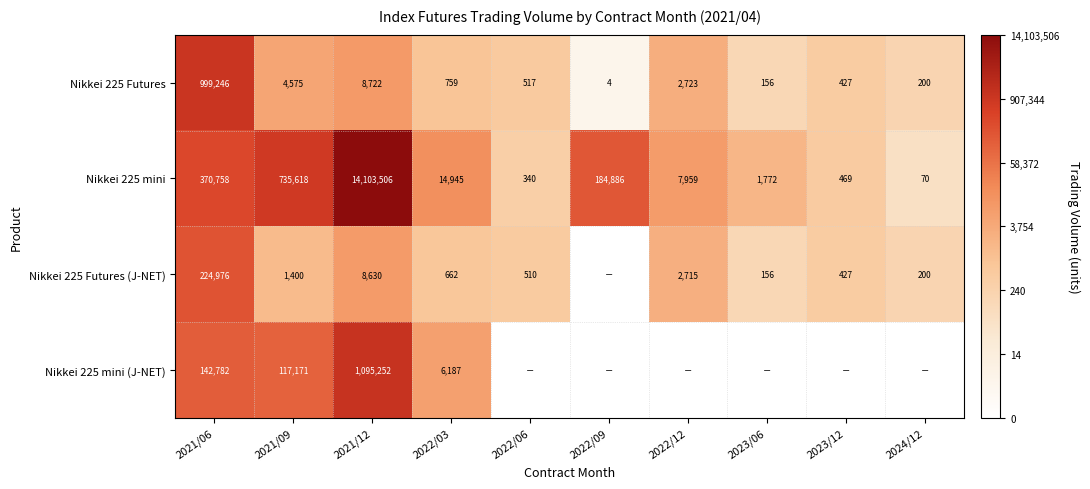

Rank the categories by Nikkei 225 Futures value from highest to lowest.

2021/06, 2021/12, 2021/09, 2022/12, 2022/03, 2022/06, 2023/12, 2024/12, 2023/06, 2022/09